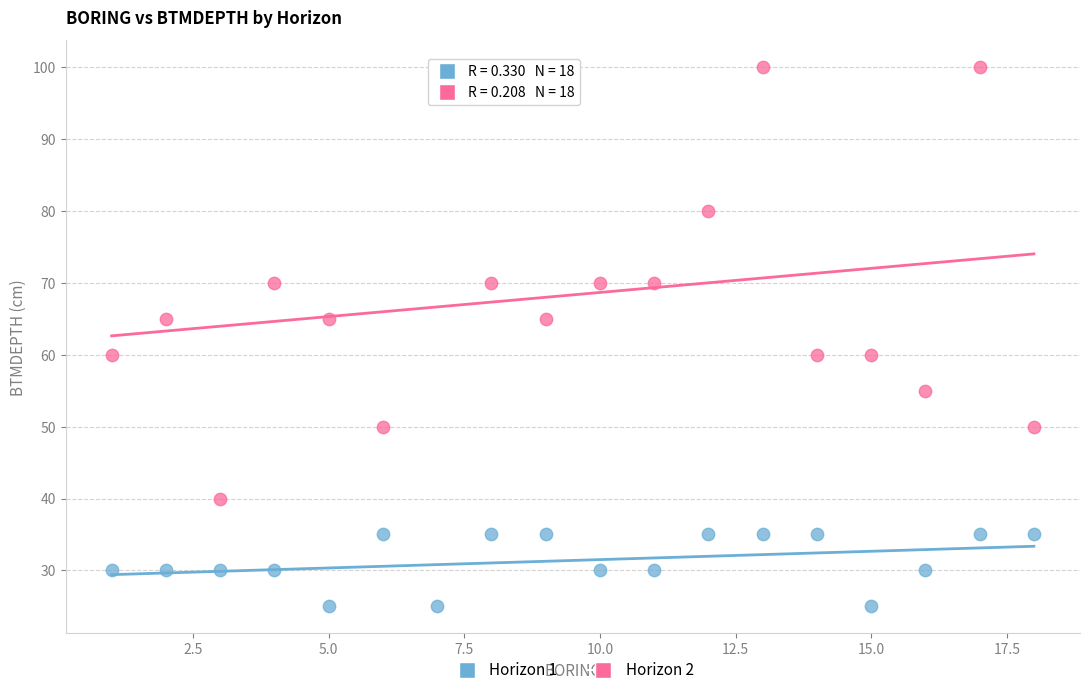

Which series reaches the minimum Y coordinate?

Horizon 1